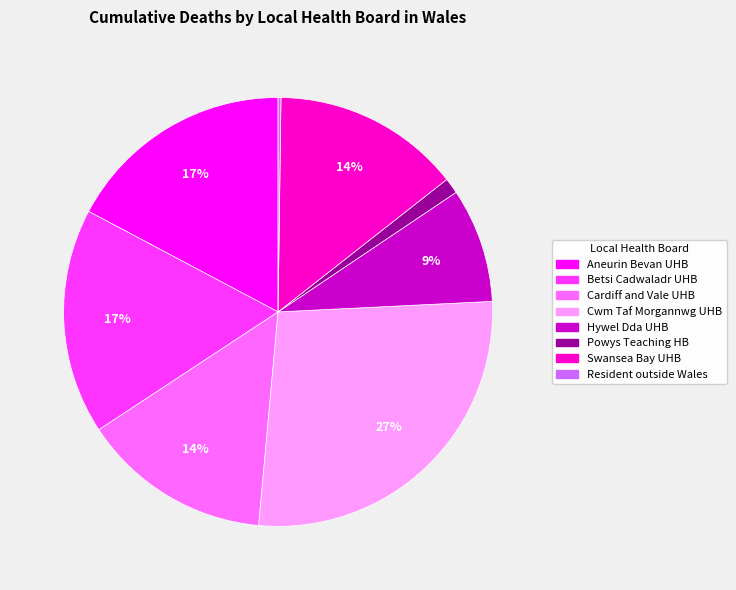

To the nearest percent, what is the difference between the largest and smallest slice percentages?

27%